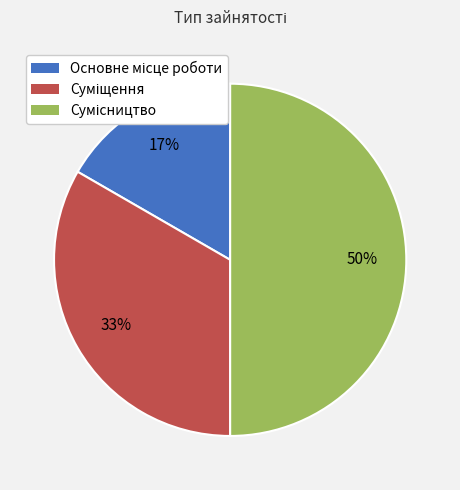

To the nearest percent, what is the difference between the largest and smallest slice percentages?

33%